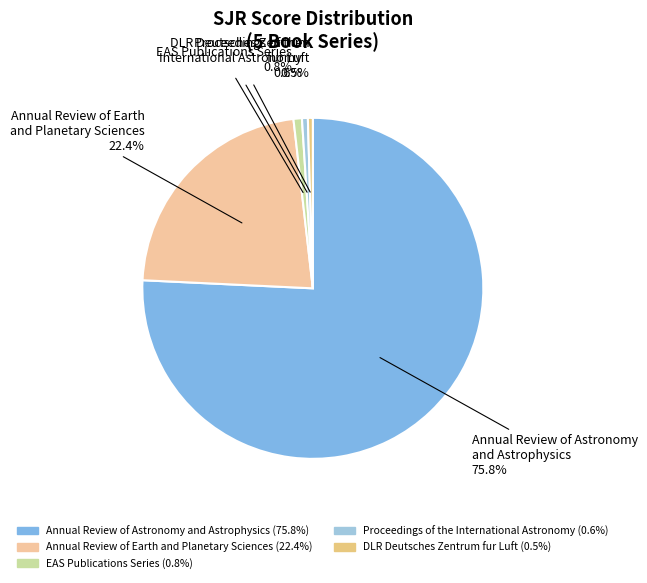

Which slice represents more than half of the pie?

Annual Review of Astronomy and Astrophysics